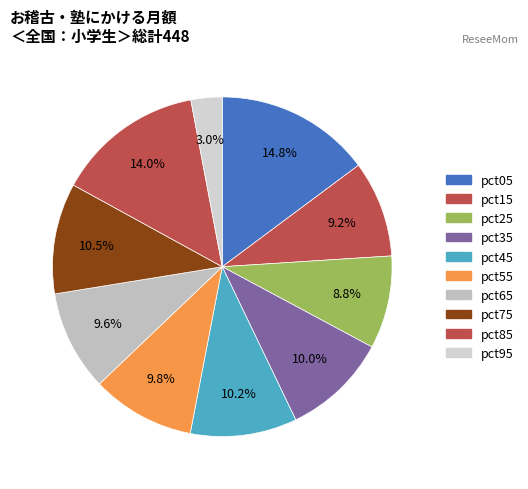

What percentage is the pct15 slice, to the nearest percent?

9%